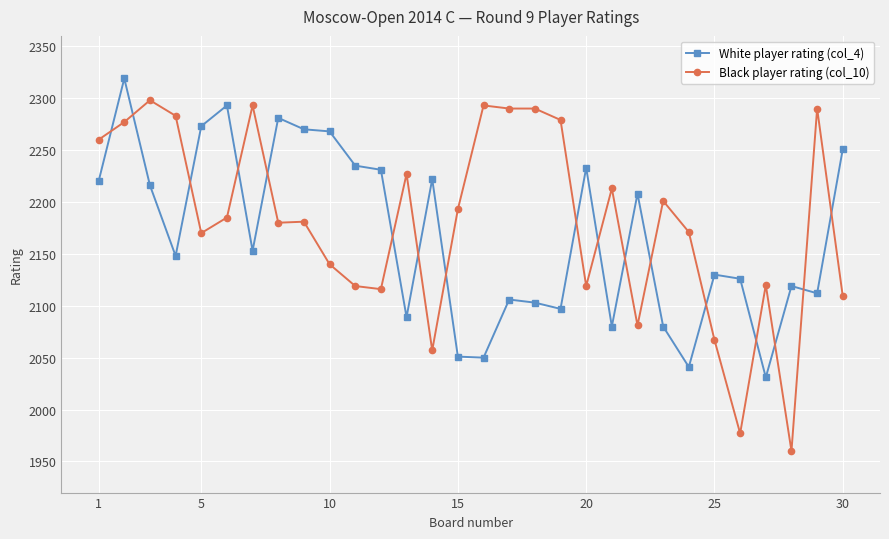

What is the greatest value displayed?

2319